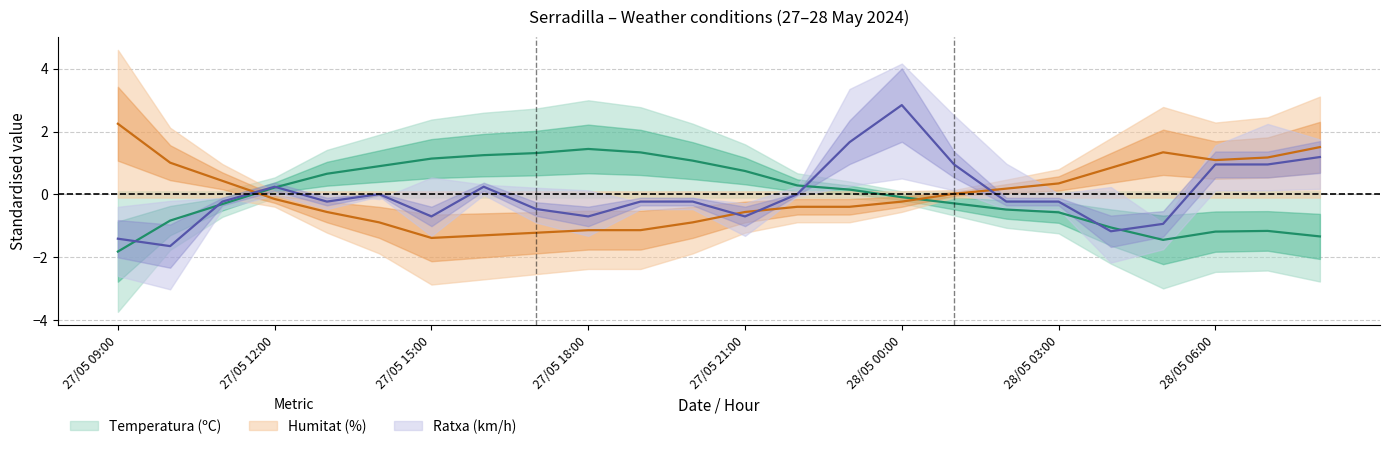

What is the value of the Velocitat del vent (km/h) point at the 19th from the left?

-0.2